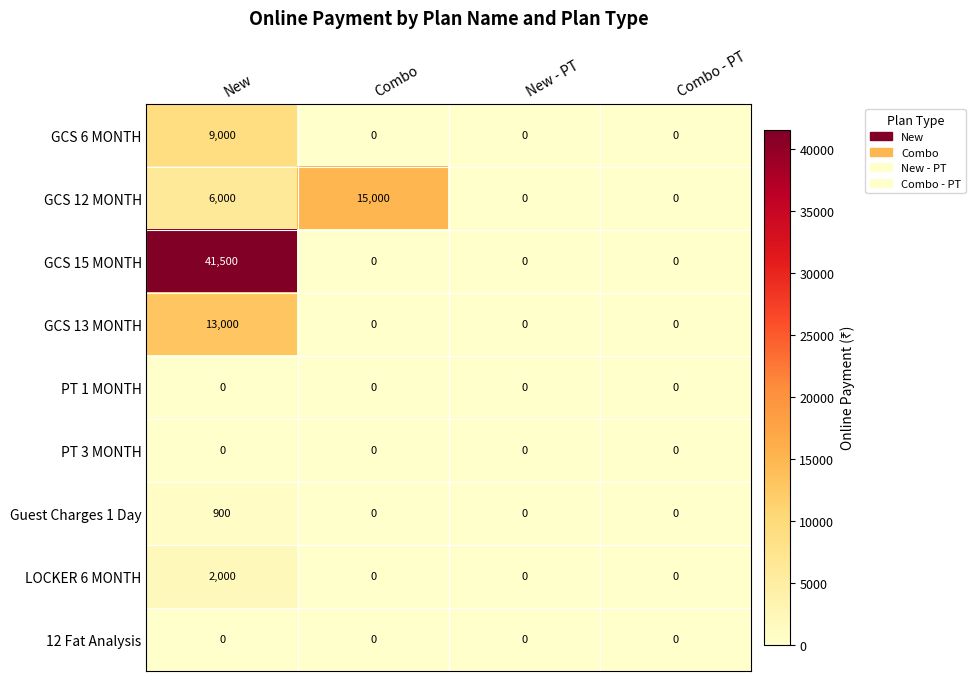

Count the GCS 6 MONTH values in the range 0 to 9000.

4